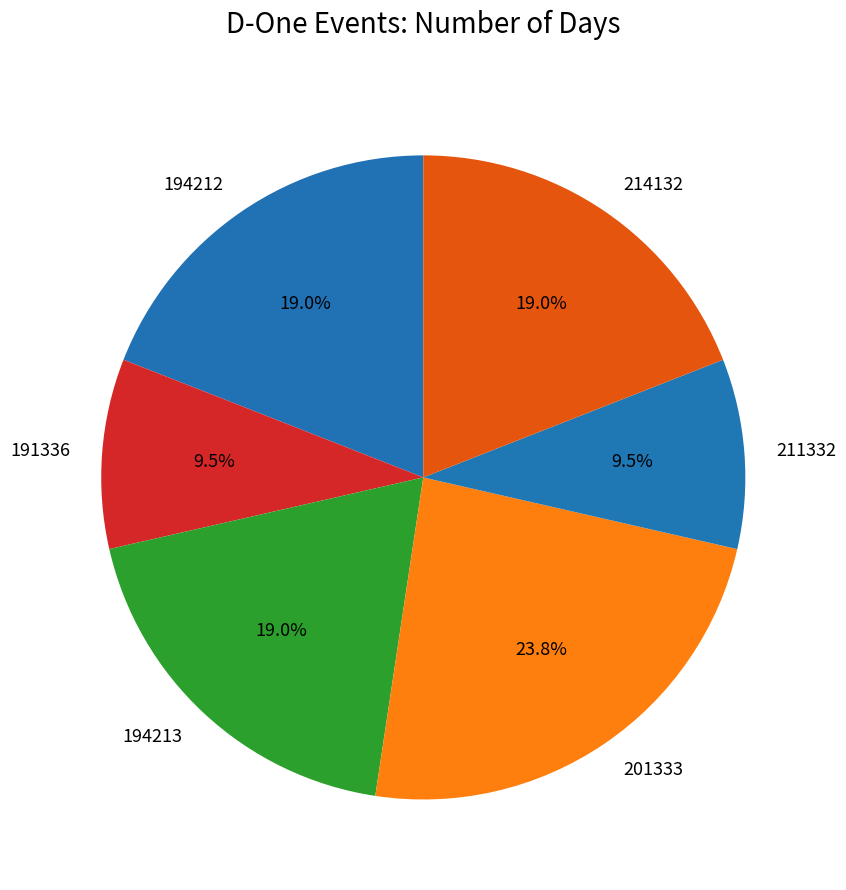

True or false: 194213 accounts for 19% of the total.

True